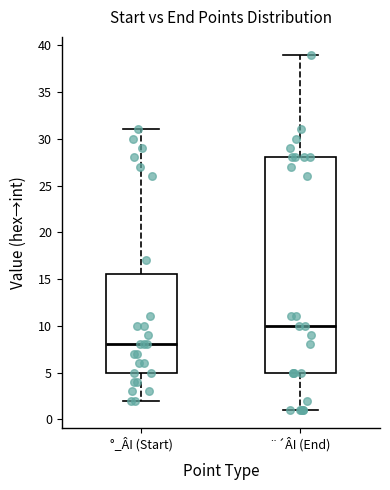

Reading left to right, transcribe this box plot: for each box, give where its median line is, the range the box spans, and where its two whiskers end, as read against the y-axis. The values are not printed on the chart, so give them approximately, as read against the axis.

°_ÂI (Start): median 8.0, box 5.0 to 15.5, whiskers 2.0 to 31.0
¨´ÂI (End): median 10.0, box 5.0 to 28.0, whiskers 1.0 to 39.0